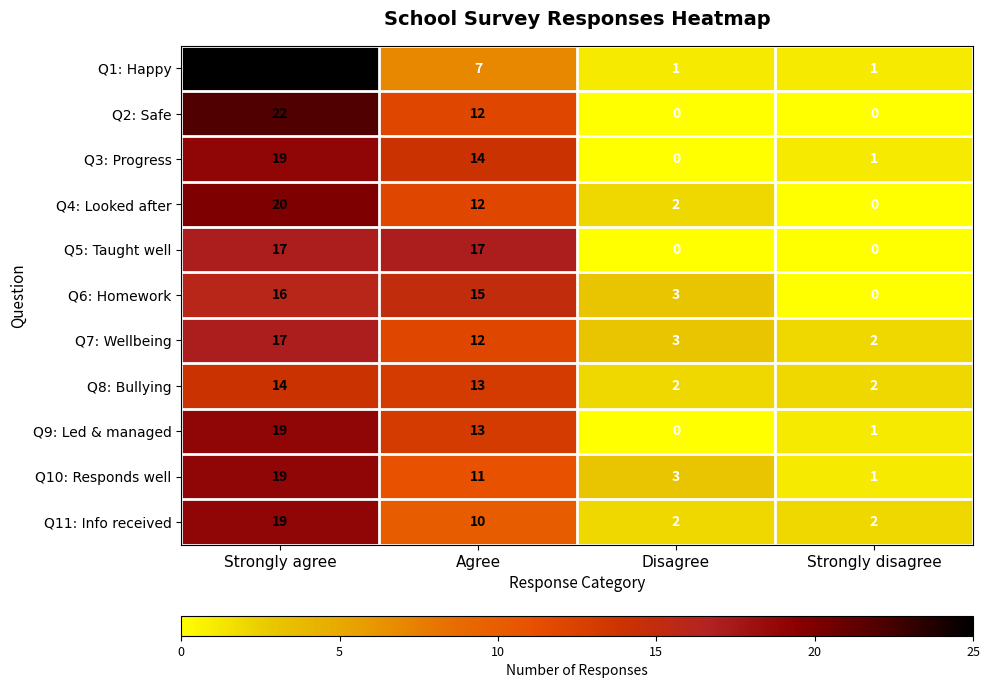

What is the difference between the maximum and second lowest values in the Q11: Info received series?

17